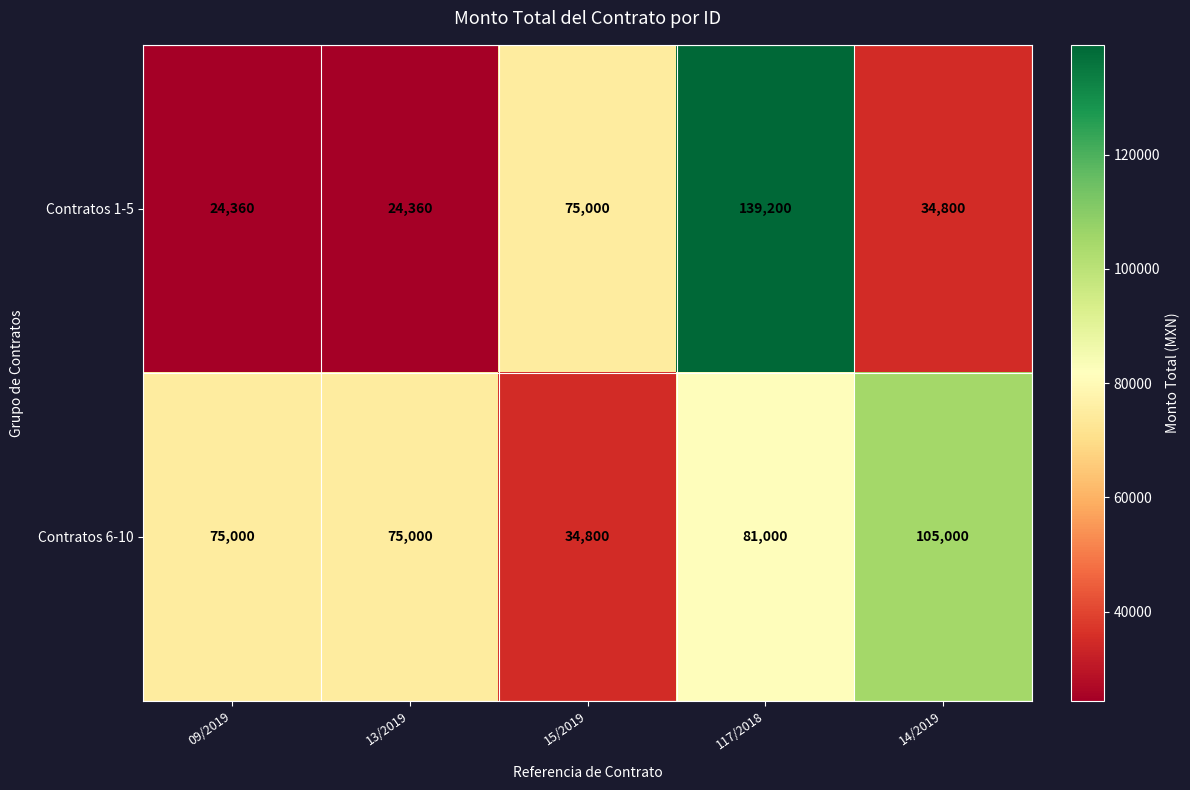

Rank the series by their average value, from highest to lowest.

Contratos 6-10, Contratos 1-5